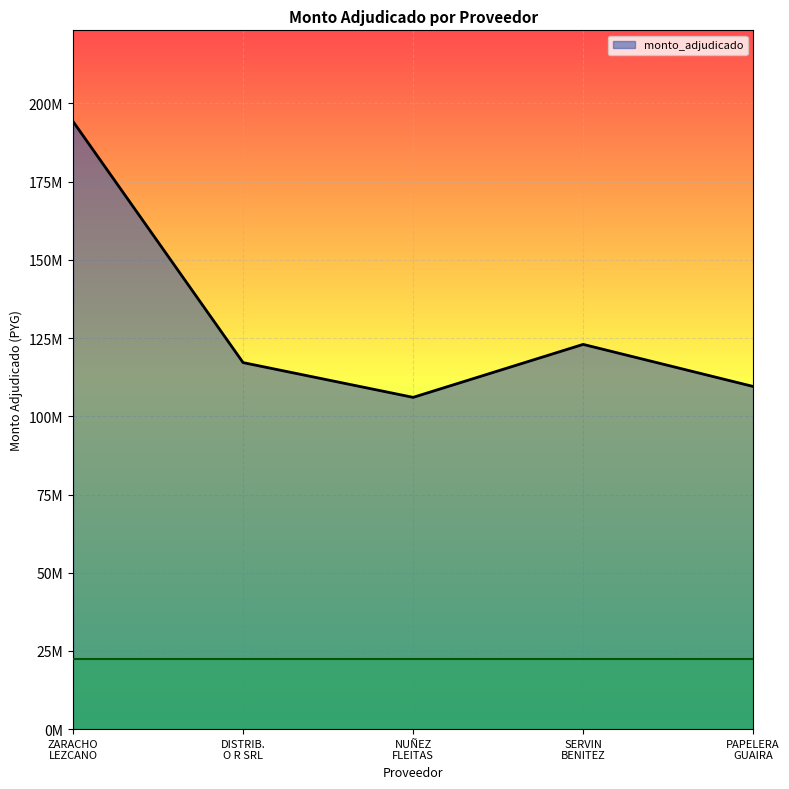

At which label does the data first exceed 117167233?

ZARACHO
LEZCANO